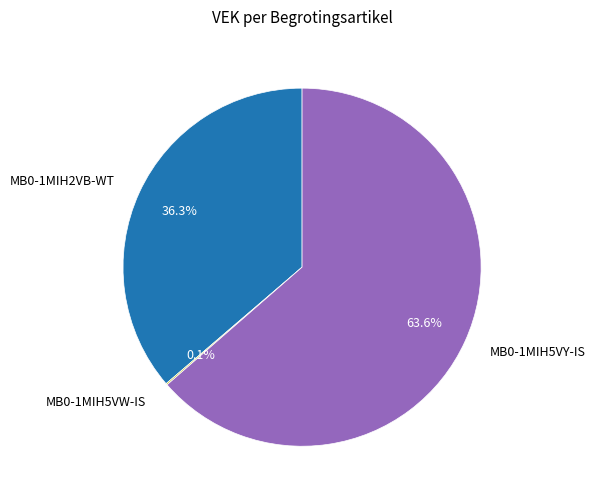

Which has a higher value, MB0-1MIH2VB-WT or MB0-1MIH5VY-IS?

MB0-1MIH5VY-IS